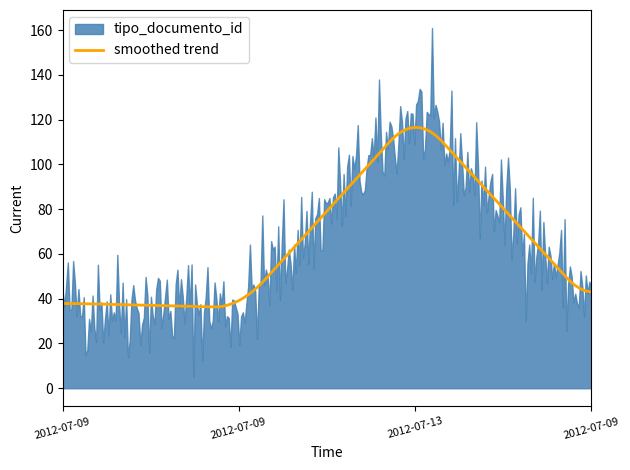

At which category does the data reach its first local valley?

2012-07-09 13:35:14